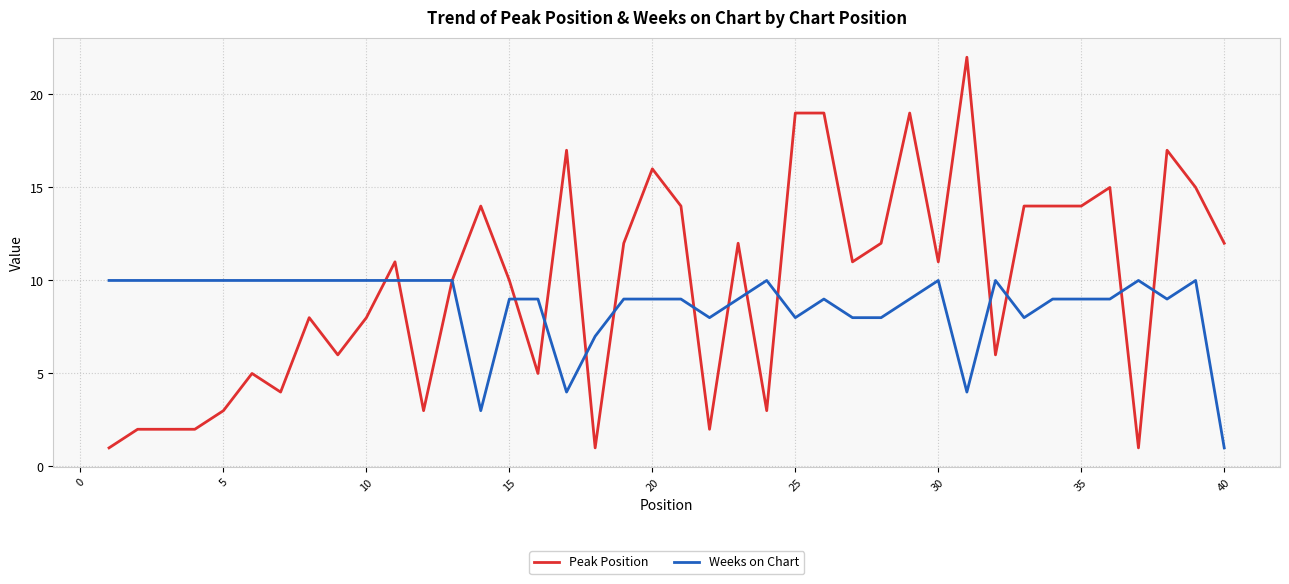

Which series has the largest total across all categories?

Peak Position